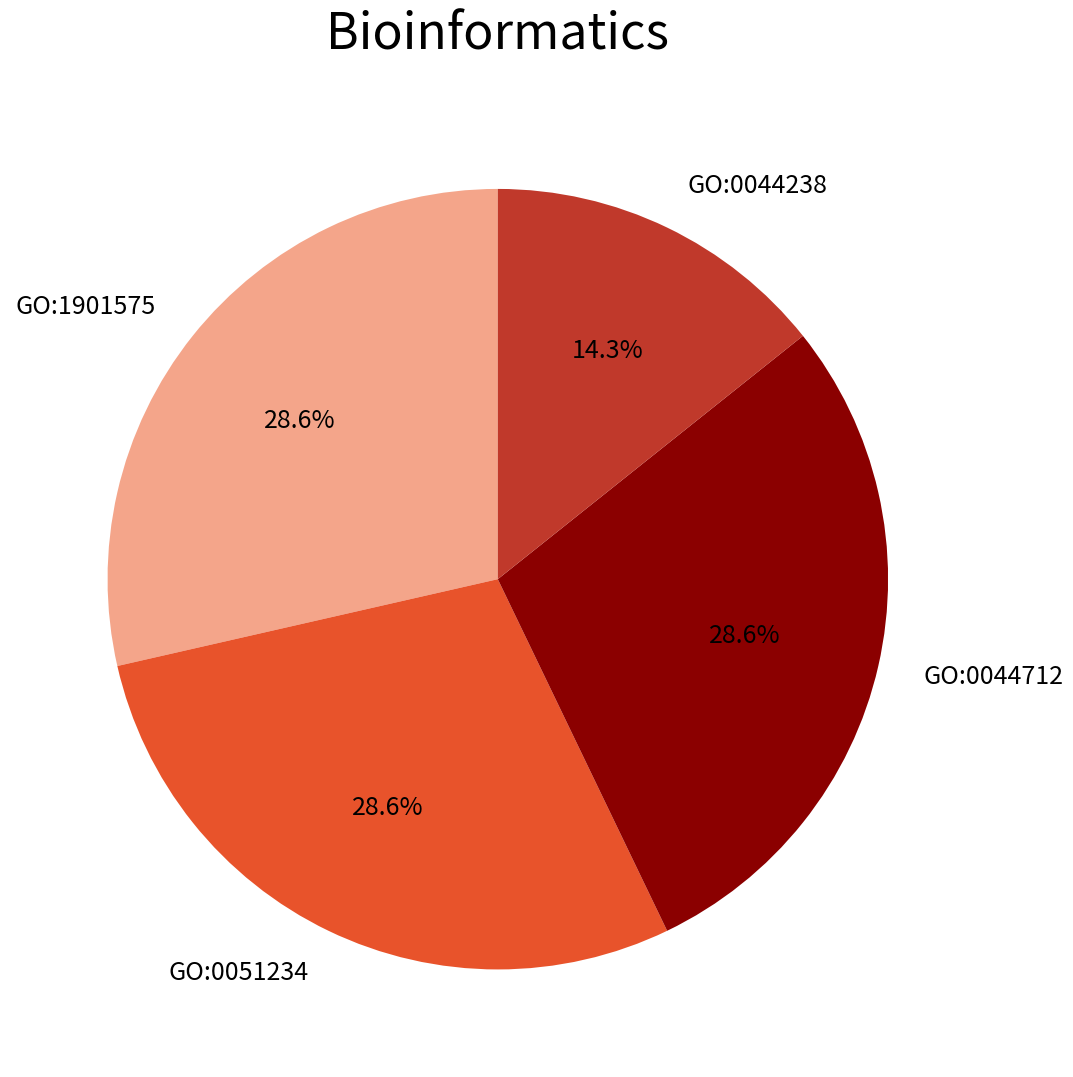

To the nearest percent, what is the difference between the largest and smallest slice percentages?

14%